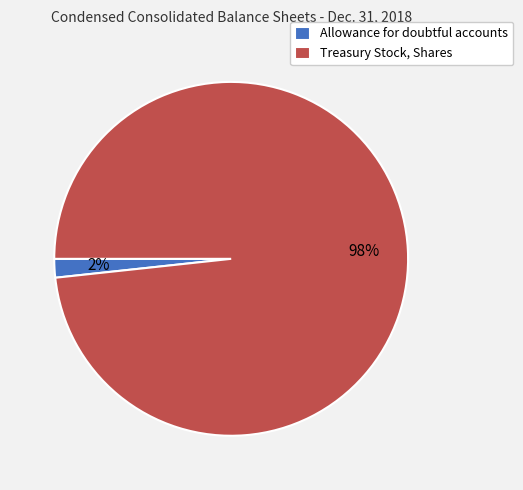

What is the majority slice?

Treasury Stock, Shares